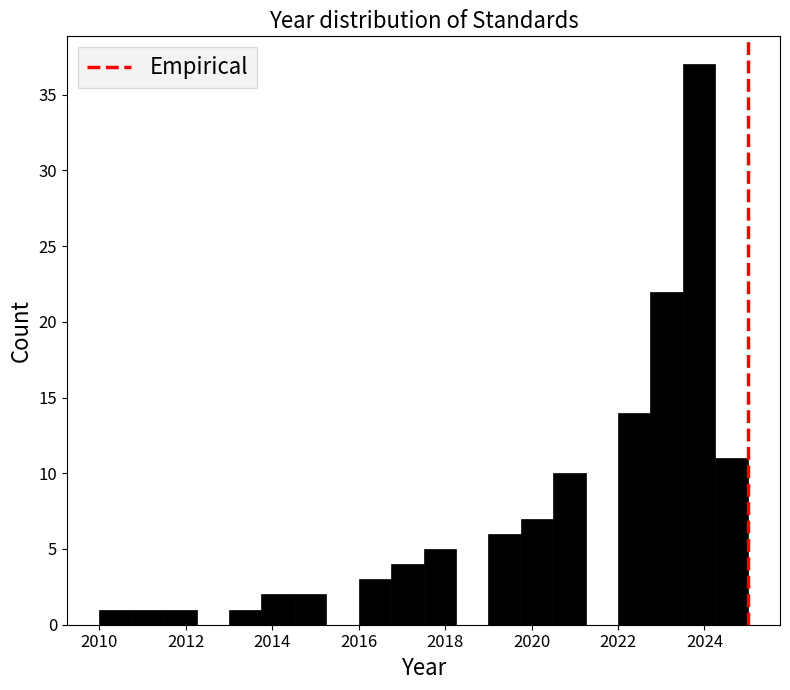

Read against the x-axis, roughly where is the centre of the tallest bar?

2023.8